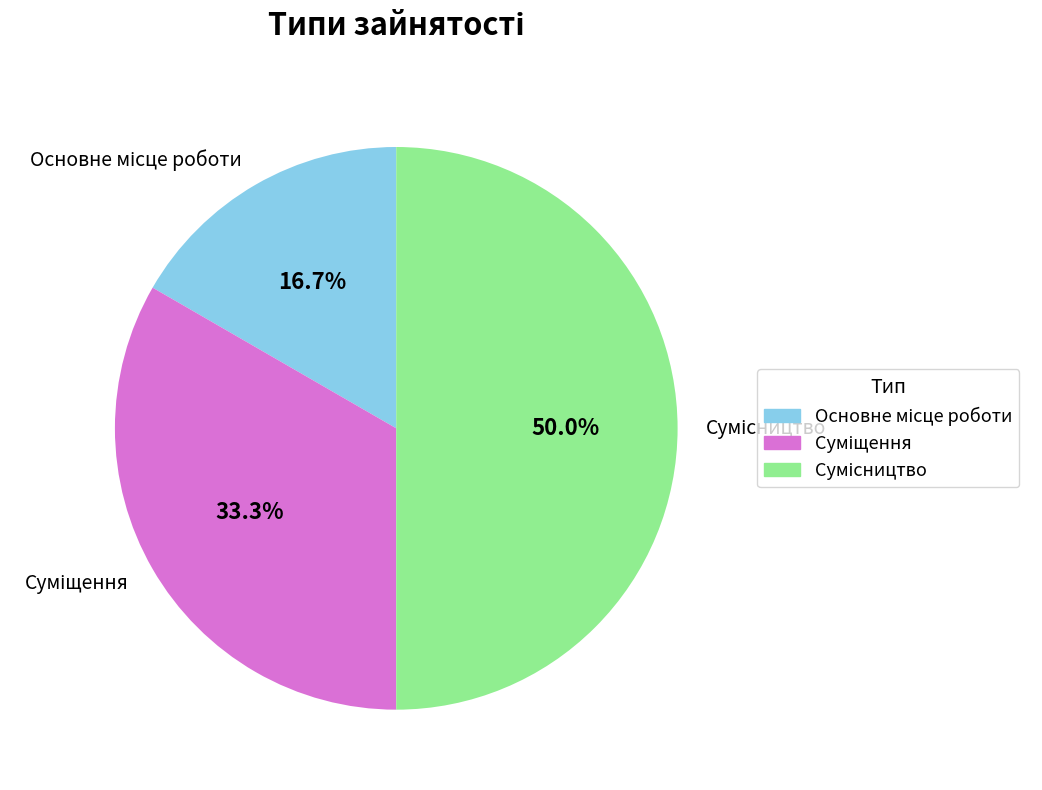

Which category has the smallest portion of the pie?

Основне місце роботи